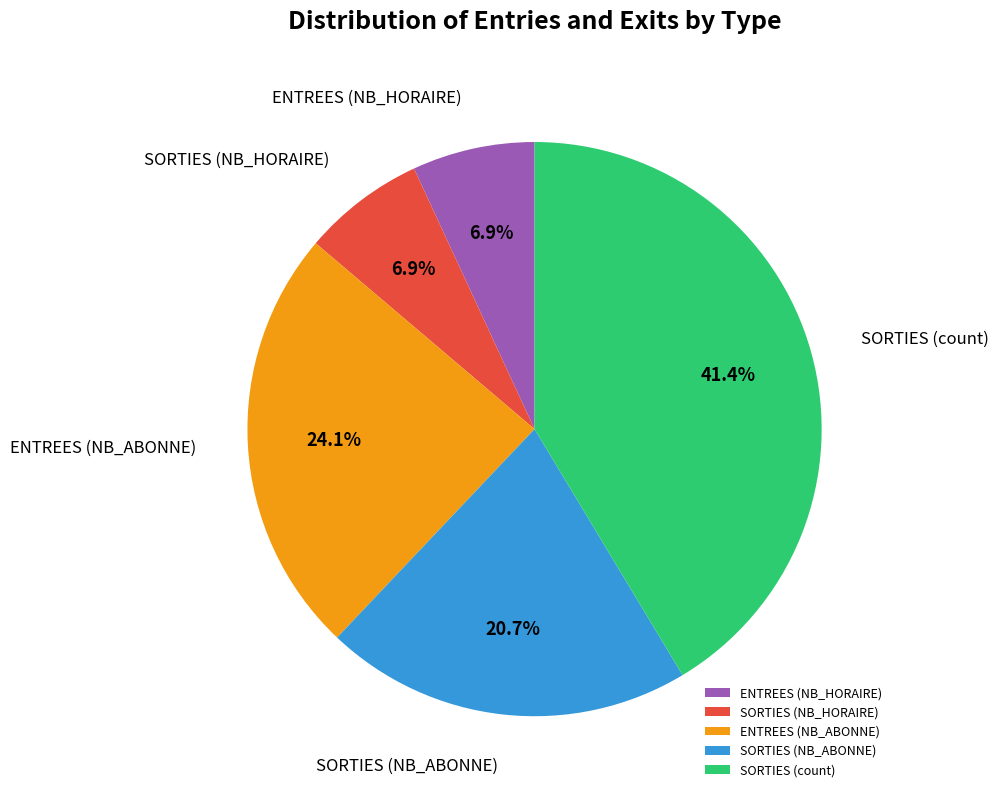

The SORTIES (NB_HORAIRE) slice represents 18% of the pie. True or false?

False